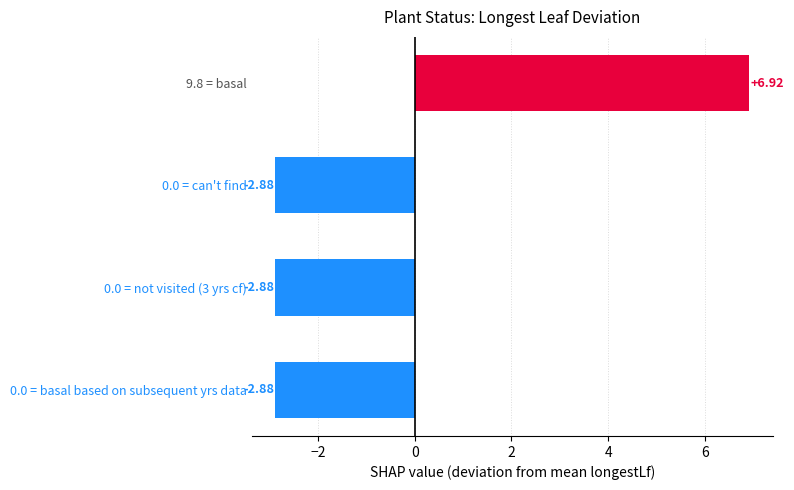

What is the change in value from 9.8 = basal to 0.0 = can't find?

-9.8